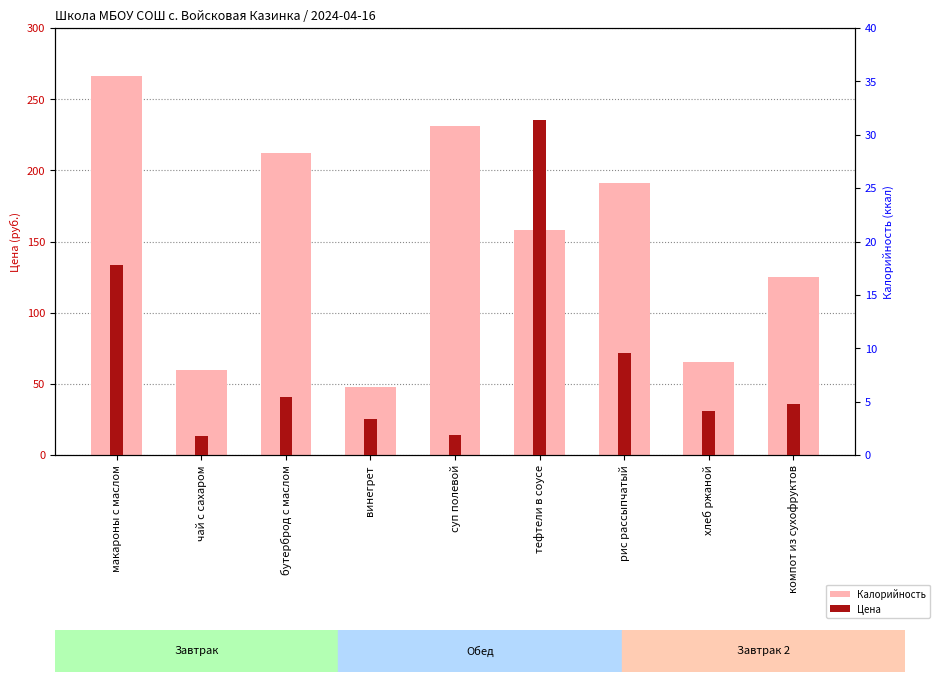

Is the value of Цена at компот из сухофруктов greater than the value of Калорийность at компот из сухофруктов?

No